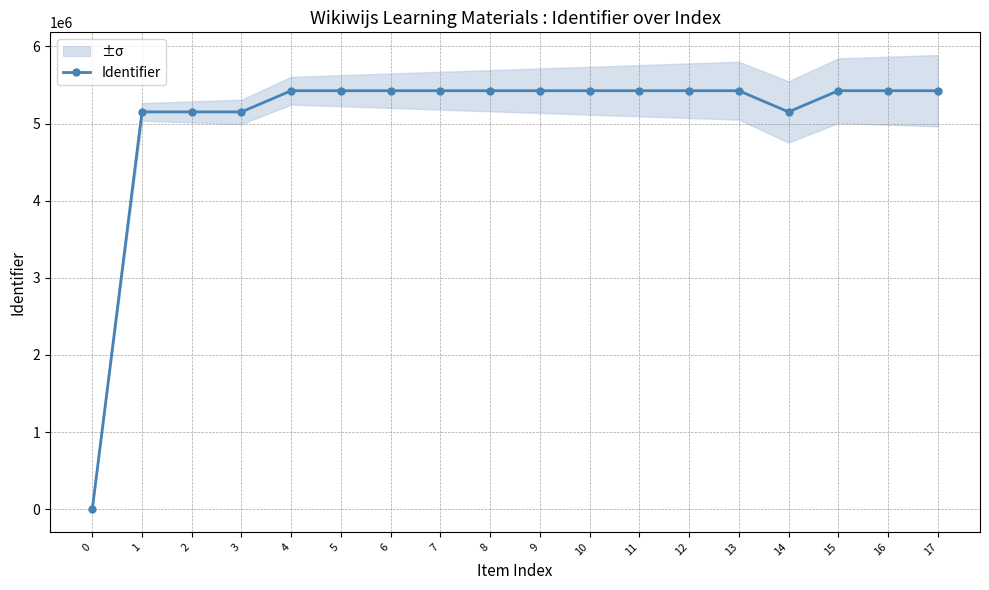

What is the sum of all values?

91135164